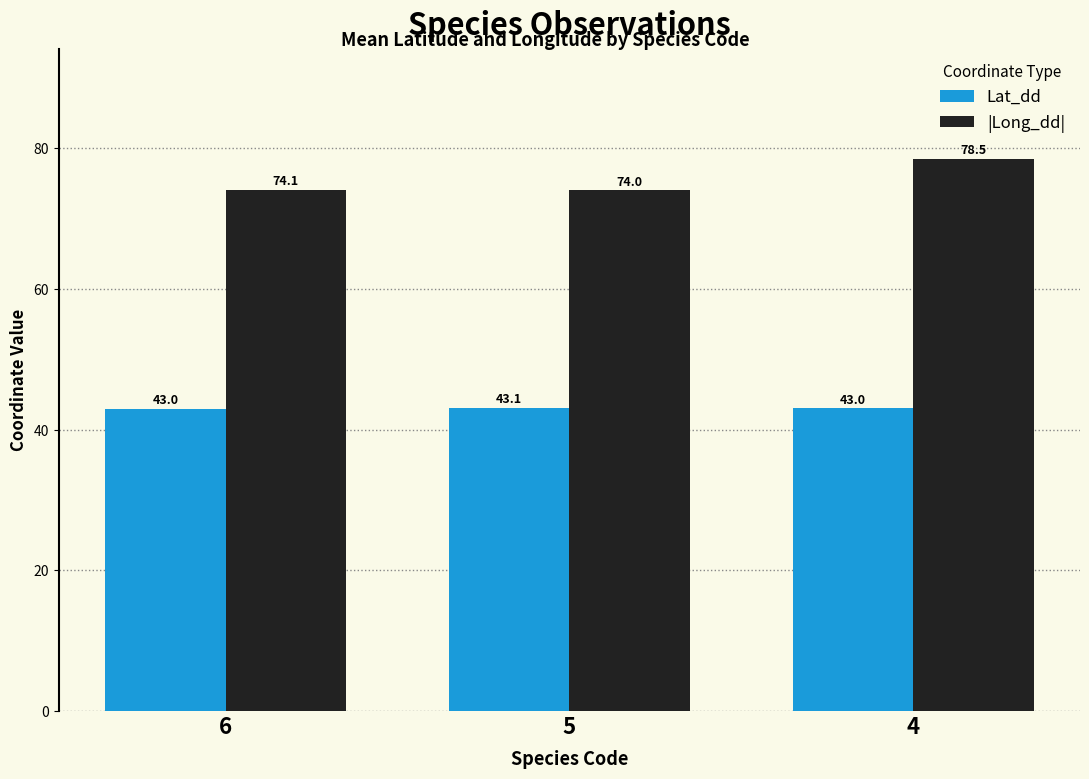

Which label corresponds to the largest value in the chart?

4